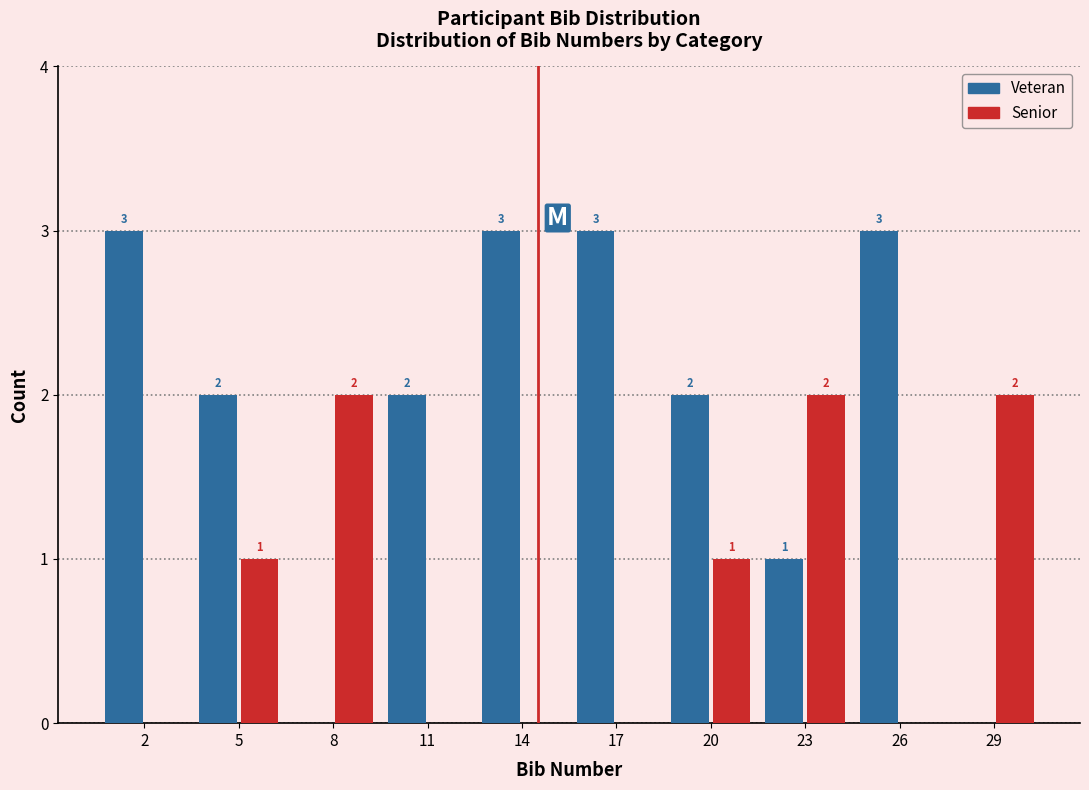

Reading right to left, extract all data points from this chart.

Veteran: 29=0	26=3	23=1	20=2	17=3	14=3	11=2	8=0	5=2	2=3
Senior: 29=2	26=0	23=2	20=1	17=0	14=0	11=0	8=2	5=1	2=0